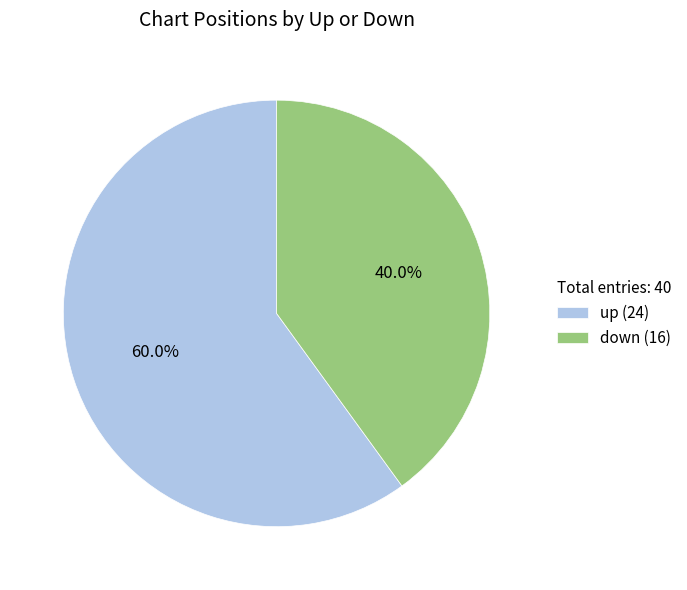

To the nearest percent, what is the difference between the largest and smallest slice percentages?

20%